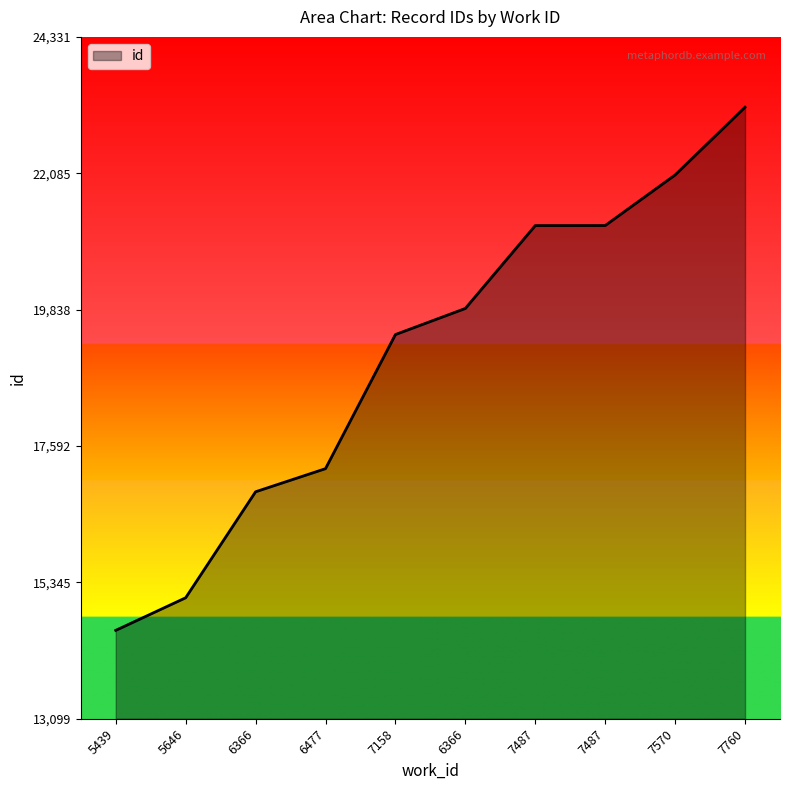

The chart shows a value of 35708 at 7487. True or false?

False